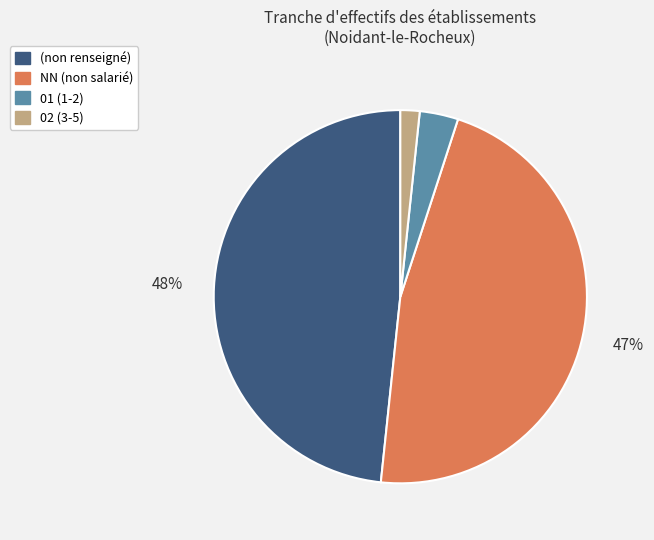

Is there a majority slice in this chart?

No